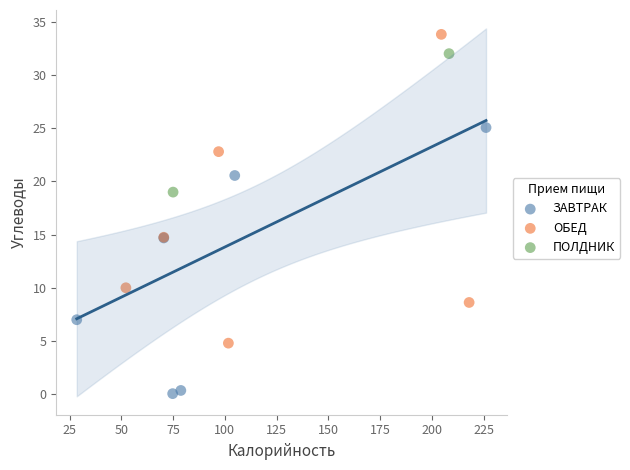

What are all the series names shown in the legend?

ЗАВТРАК, ОБЕД, ПОЛДНИК